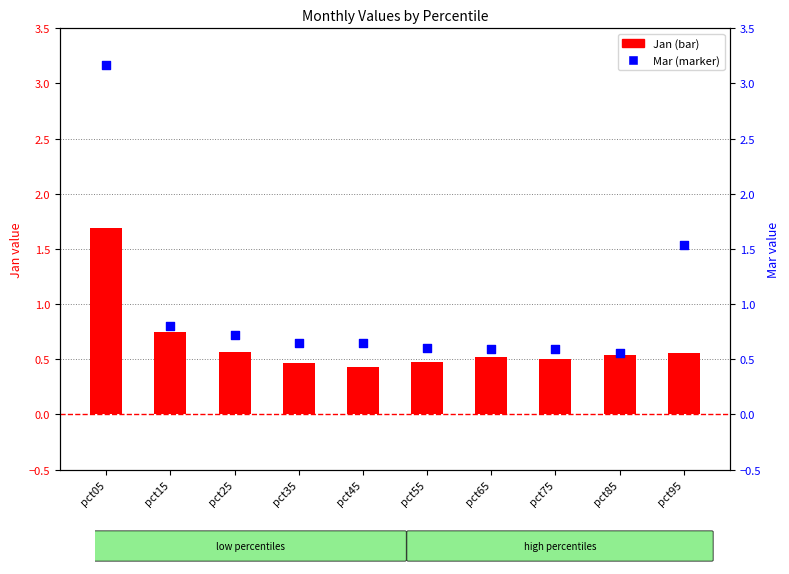

Which series reaches the minimum Y coordinate?

Jan